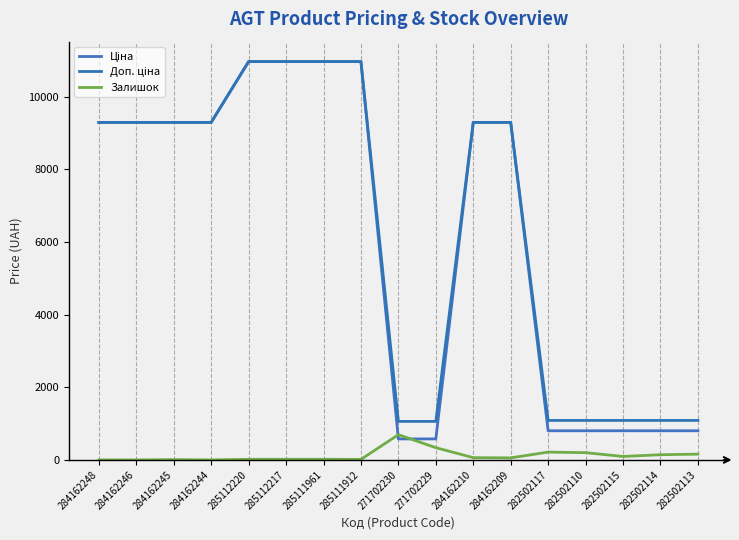

Which has a higher value, 271702230 or 284162246?

284162246